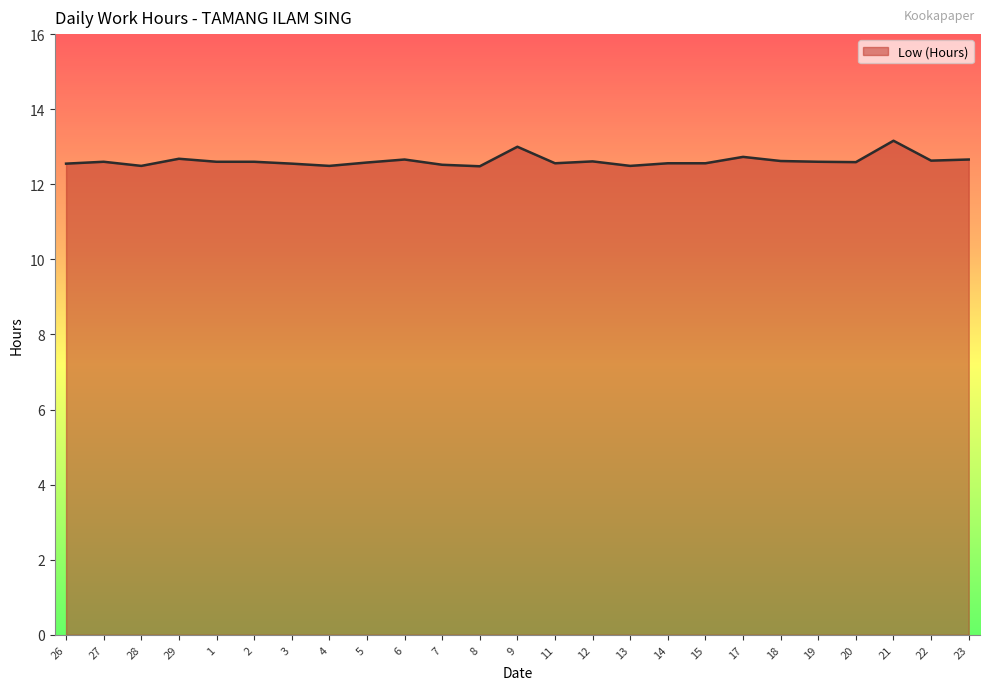

The chart shows a value of 12.6 at 19. True or false?

True